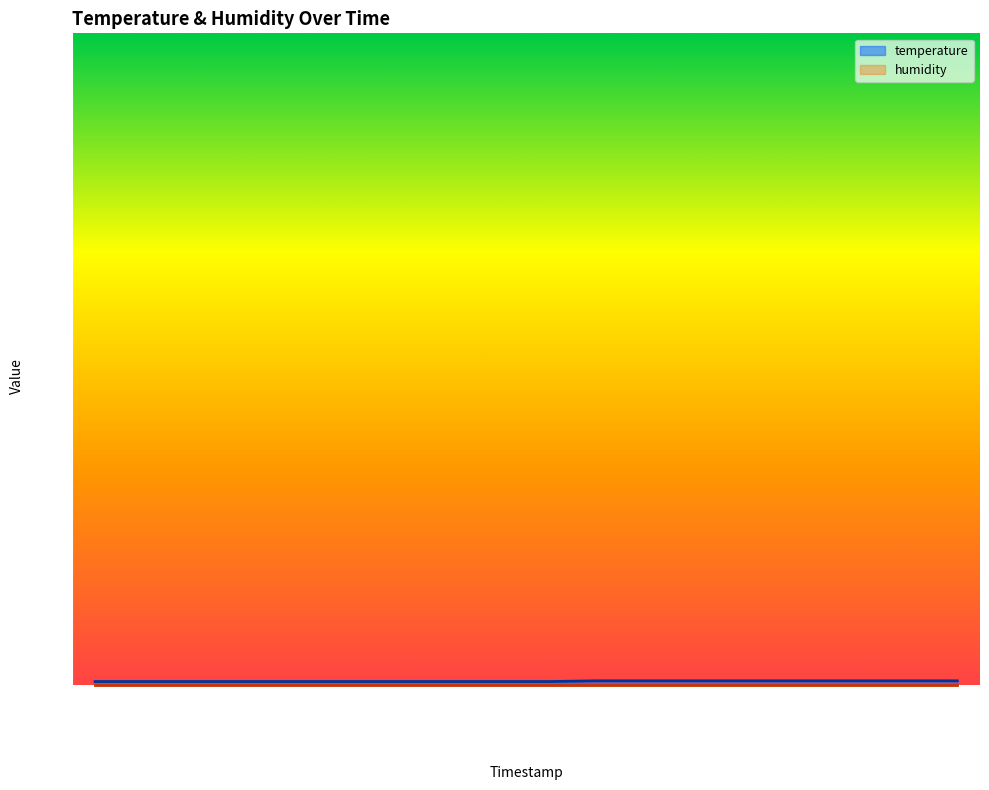

What is the ratio of the value at 00:41 to the value at 00:46?

1.0